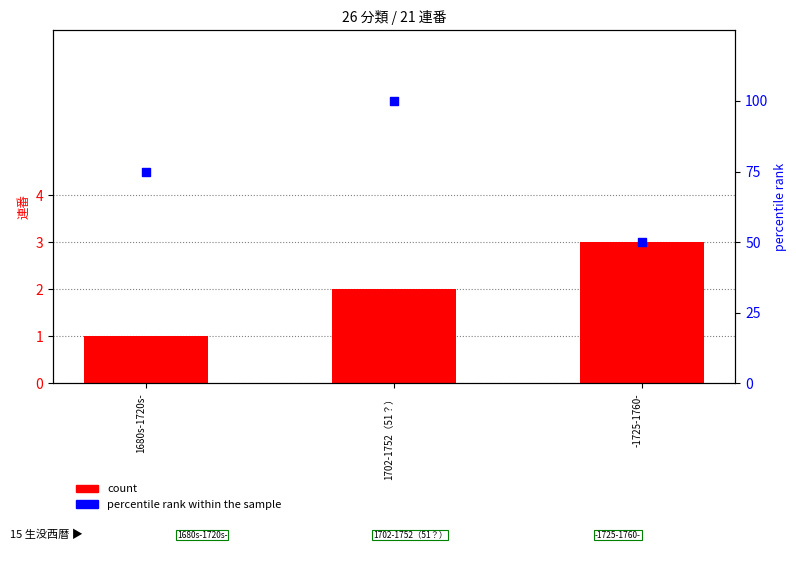

What is the total value across all series at 1702-1752（51？）?

102